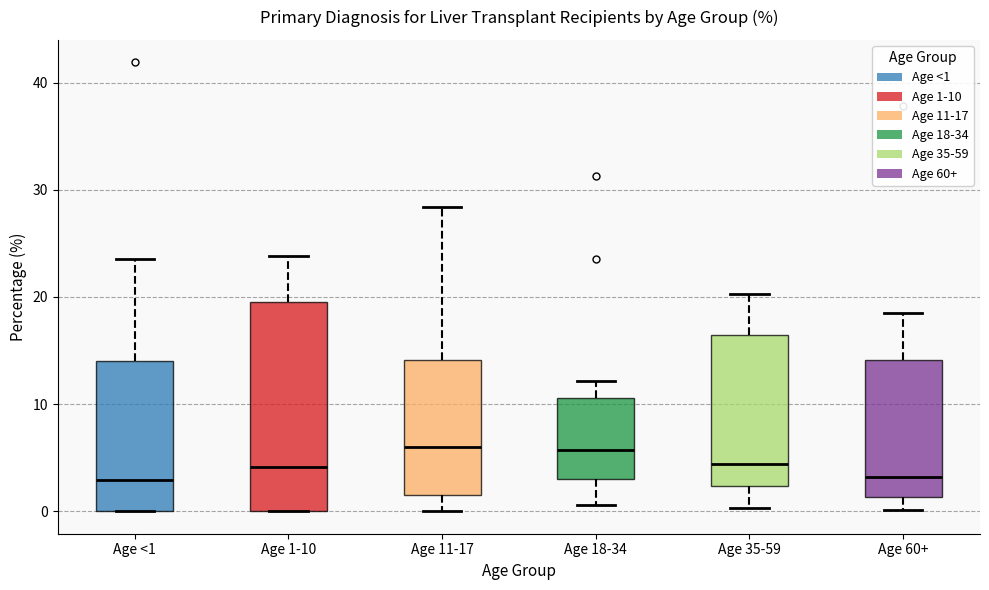

Where does the upper whisker of the box for Age <1 end on the y-axis? The values are not printed on the chart, so give them approximately, as read against the axis.

24